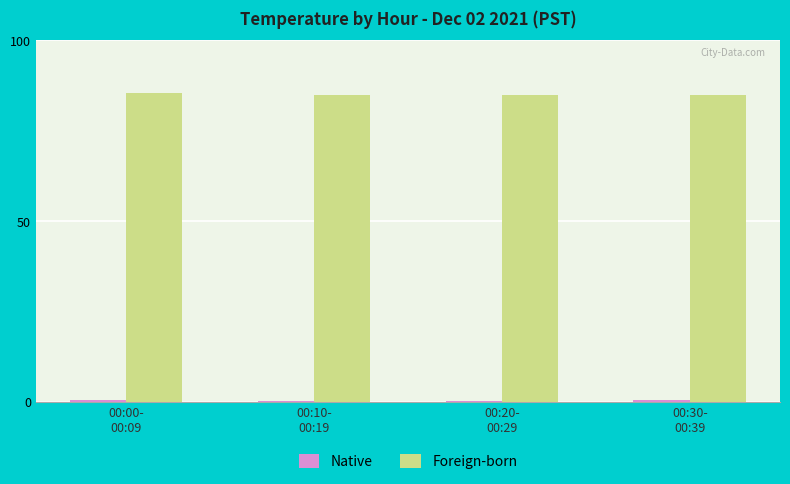

What is the sum of all Foreign-born values?

340.5